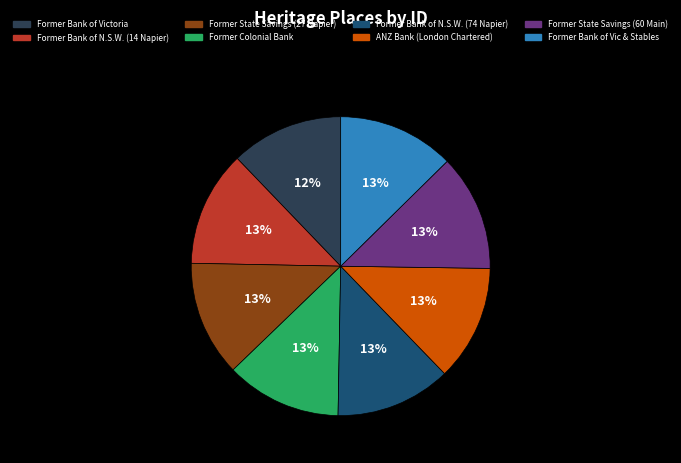

How many segments does this pie chart have?

8